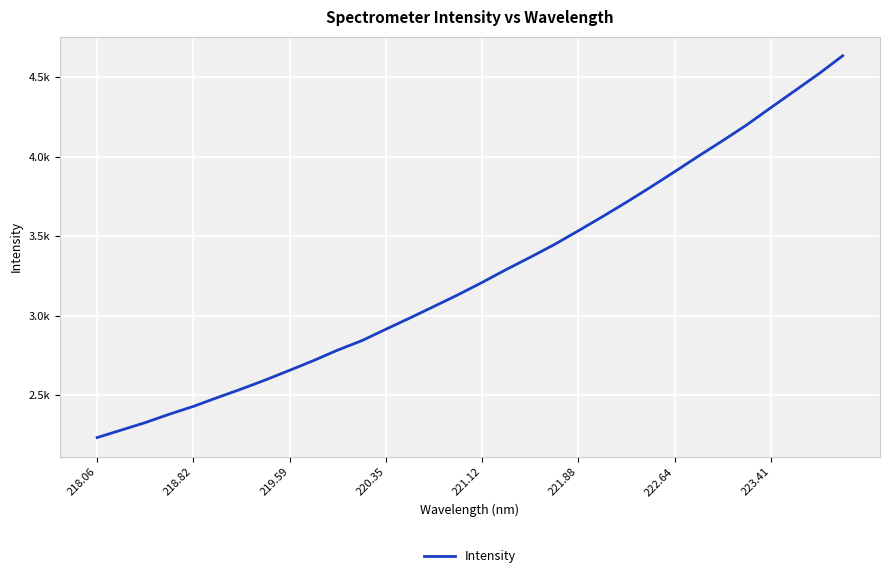

Where does the data first go above 3209?

221.12